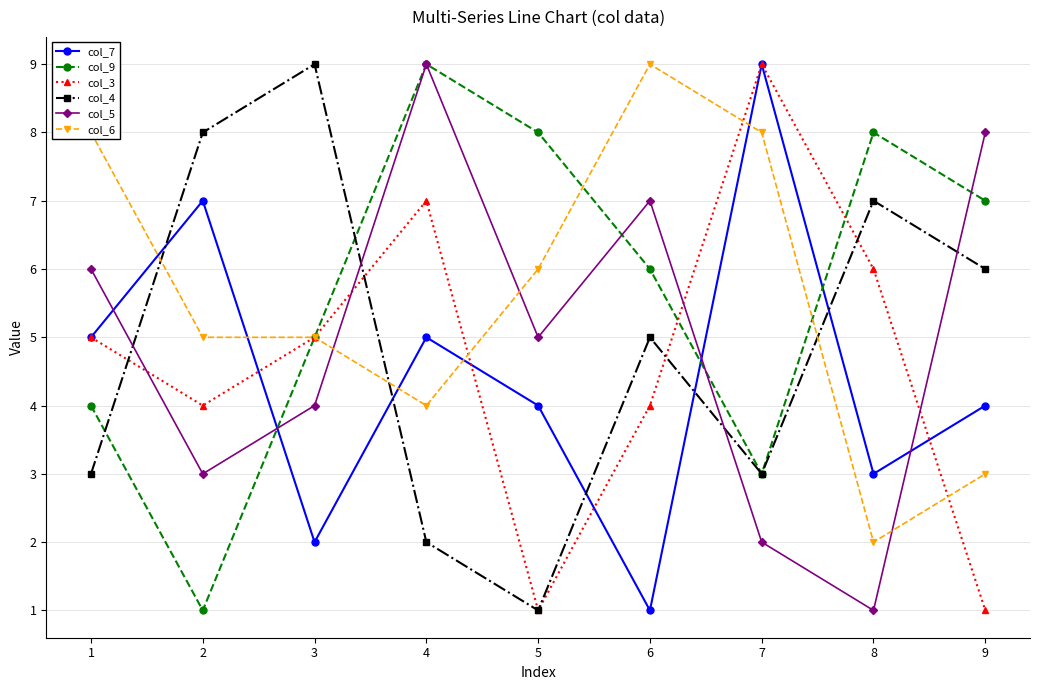

Count the col_4 values in the range 3 to 7.

5